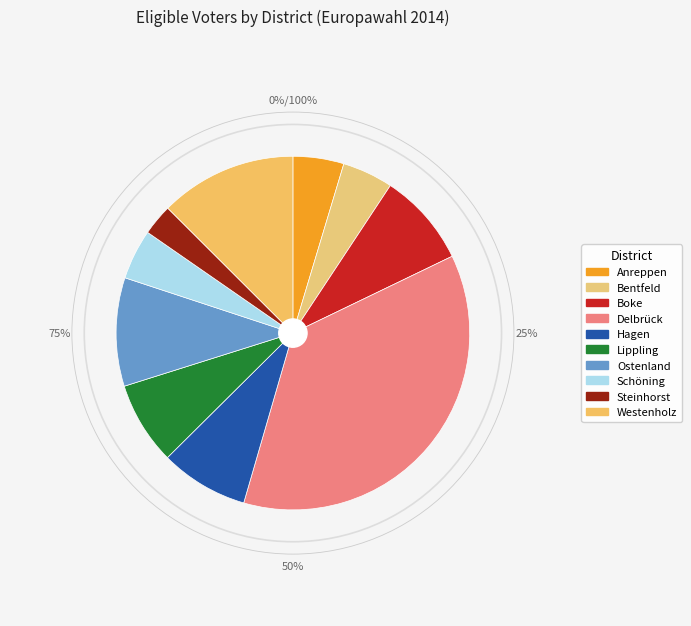

Does Steinhorst represent more than half of the total?

No